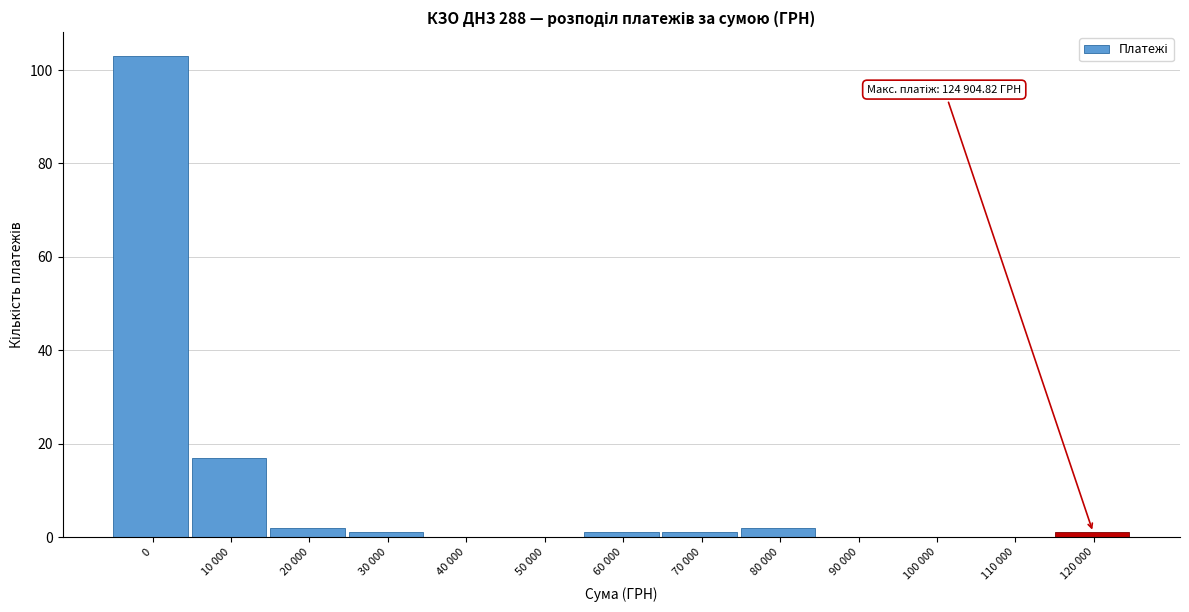

Reading left to right, transcribe all the data shown in this chart.

0=103	10 000=17	20 000=2	30 000=1	40 000=0	50 000=0	60 000=1	70 000=1	80 000=2	90 000=0	100 000=0	110 000=0	120 000=1